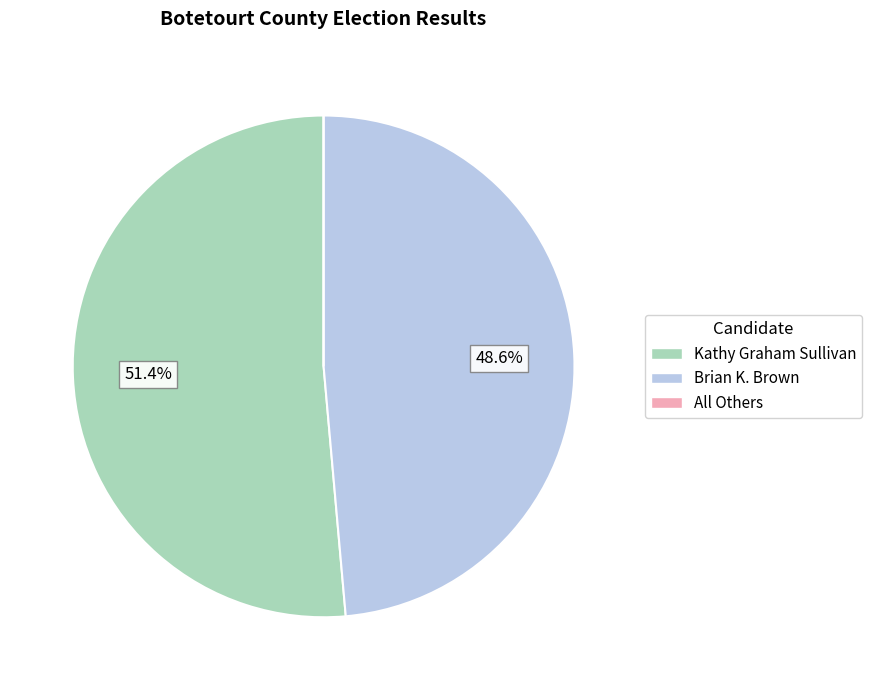

Between Brian K. Brown and Kathy Graham Sullivan, which is larger?

Kathy Graham Sullivan